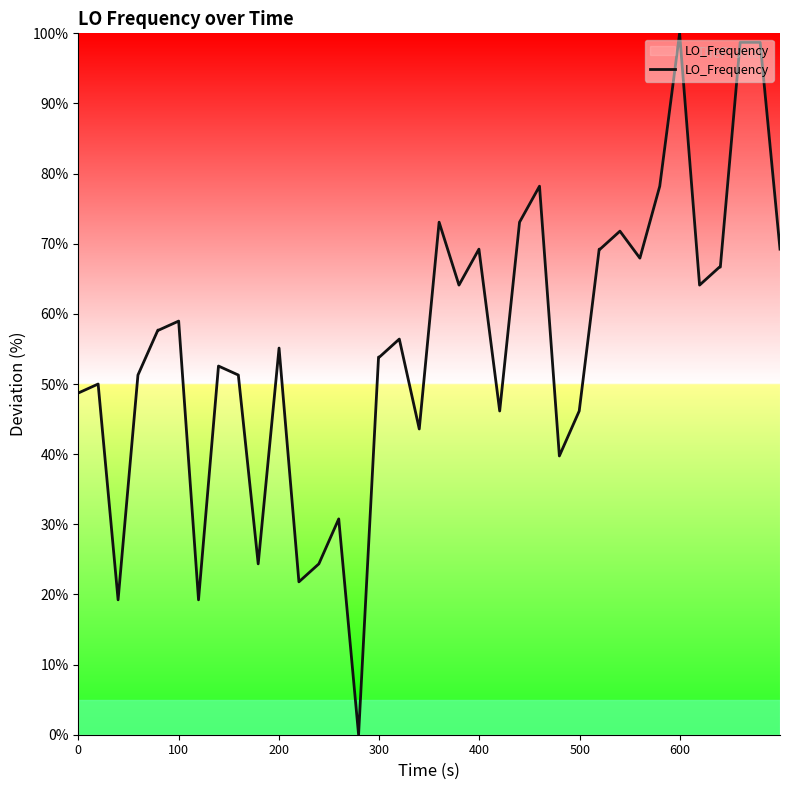

Does the chart have visible grid lines?

No